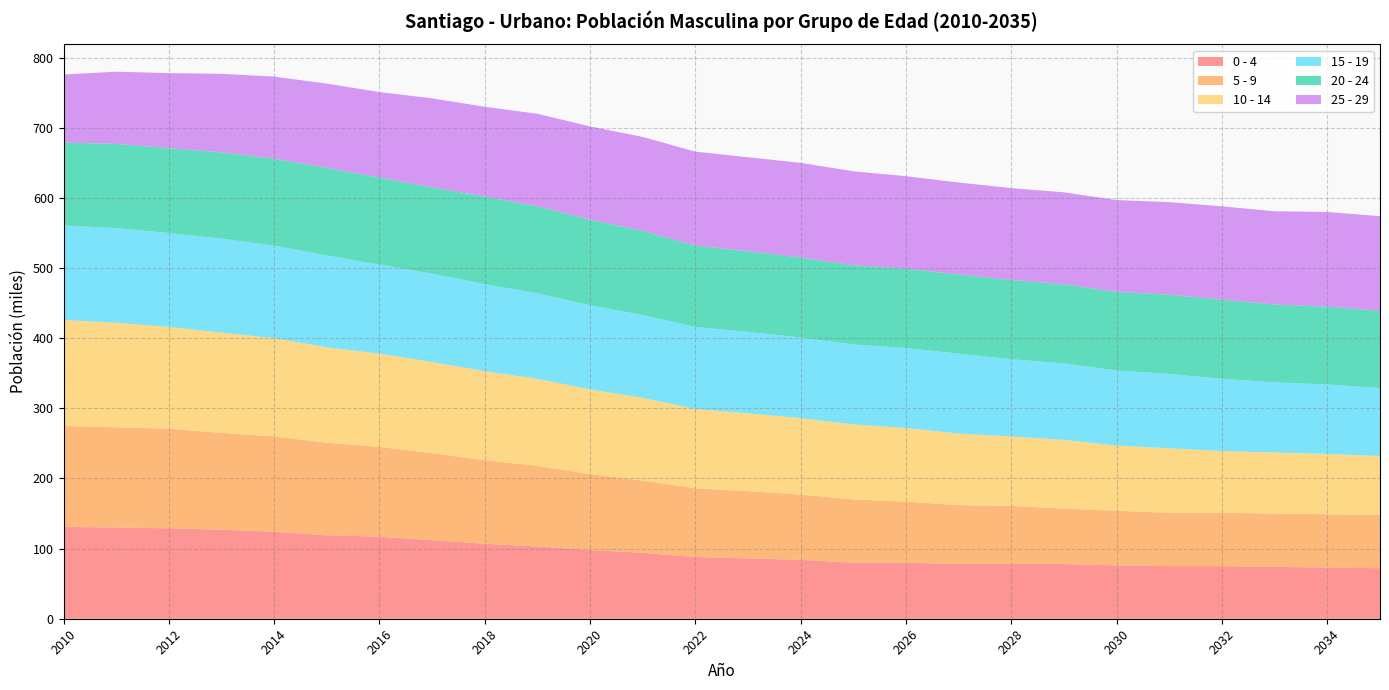

Reading left to right, transcribe all the data shown in this chart.

0 - 4: 2010=131	2011=130	2012=129	2013=127	2014=124	2015=119	2016=117	2017=112	2018=107	2019=103	2020=98	2021=94	2022=88	2023=86	2024=84	2025=80	2026=80	2027=78	2028=78	2029=78	2030=76	2031=75	2032=75	2033=74	2034=73	2035=72
5 - 9: 2010=144	2011=143	2012=142	2013=138	2014=136	2015=132	2016=128	2017=124	2018=119	2019=115	2020=108	2021=103	2022=98	2023=96	2024=93	2025=90	2026=87	2027=84	2028=83	2029=79	2030=78	2031=76	2032=76	2033=76	2034=76	2035=76
10 - 14: 2010=151	2011=149	2012=145	2013=143	2014=140	2015=136	2016=133	2017=130	2018=127	2019=124	2020=121	2021=118	2022=113	2023=111	2024=109	2025=107	2026=105	2027=102	2028=99	2029=98	2030=93	2031=92	2032=88	2033=87	2034=86	2035=84
15 - 19: 2010=135	2011=135	2012=134	2013=134	2014=132	2015=131	2016=127	2017=126	2018=124	2019=122	2020=120	2021=118	2022=117	2023=116	2024=115	2025=114	2026=114	2027=114	2028=110	2029=109	2030=107	2031=106	2032=103	2033=100	2034=99	2035=97
20 - 24: 2010=118	2011=120	2012=121	2013=123	2014=124	2015=125	2016=124	2017=123	2018=125	2019=124	2020=122	2021=120	2022=116	2023=115	2024=114	2025=113	2026=113	2027=113	2028=113	2029=113	2030=112	2031=113	2032=113	2033=111	2034=111	2035=110
25 - 29: 2010=97	2011=103	2012=107	2013=112	2014=117	2015=120	2016=122	2017=127	2018=128	2019=132	2020=133	2021=134	2022=134	2023=134	2024=135	2025=134	2026=132	2027=131	2028=131	2029=131	2030=131	2031=132	2032=133	2033=133	2034=135	2035=135